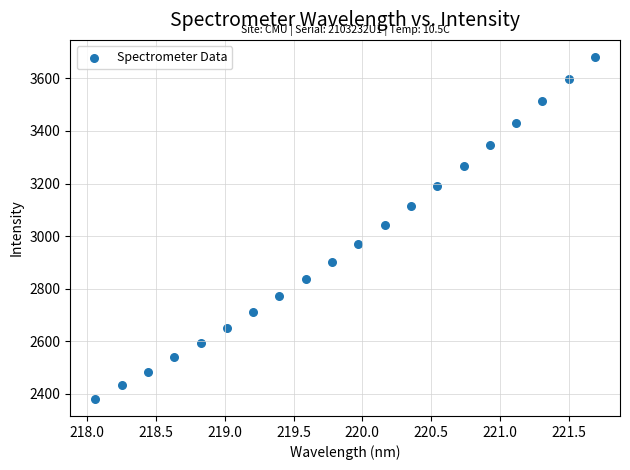

What is the range of X values (max minus min)?

3.6